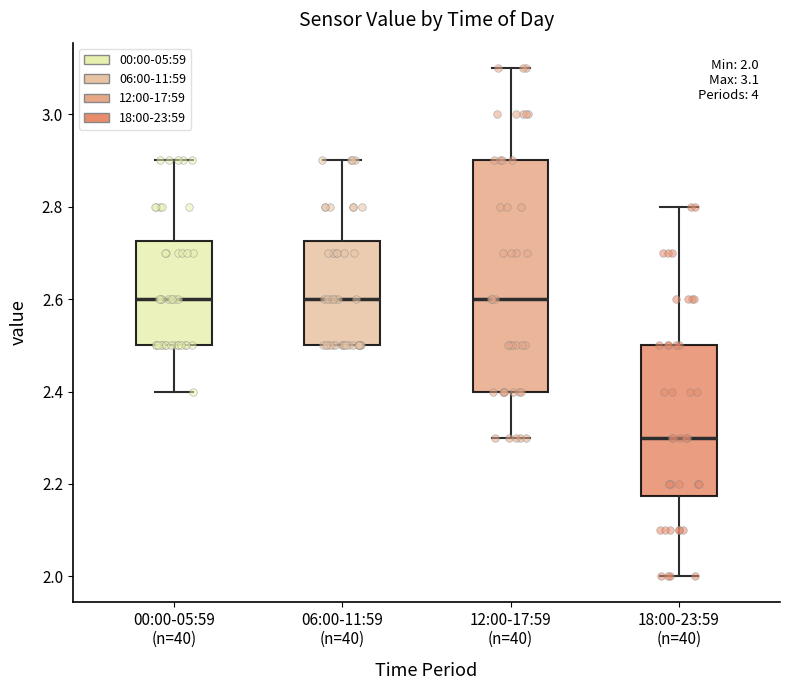

Which box is the tallest, from its lower edge to its upper edge?

12:00-17:59 (n=40)